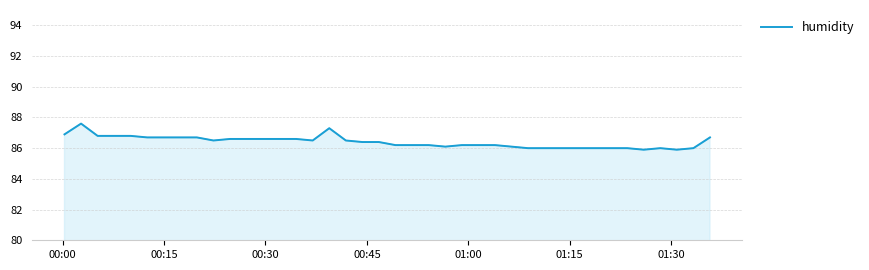

What is the maximum value shown in the chart?

87.6